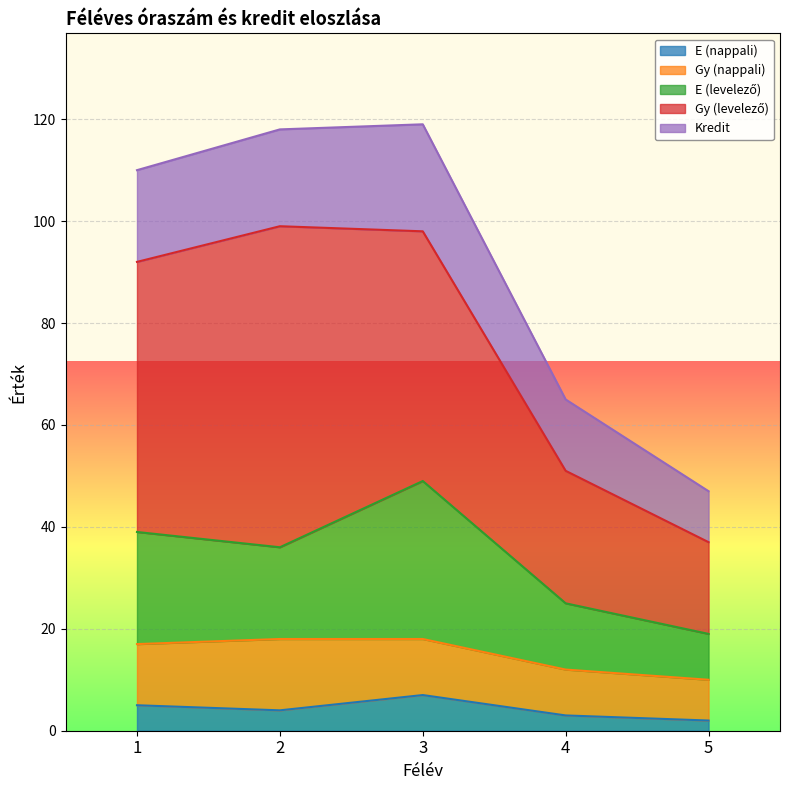

Reading left to right, transcribe all the data shown in this chart.

E (nappali): 1=5	2=4	3=7	4=3	5=2
Gy (nappali): 1=12	2=14	3=11	4=9	5=8
E (levelező): 1=22	2=18	3=31	4=13	5=9
Gy (levelező): 1=53	2=63	3=49	4=26	5=18
Kredit: 1=18	2=19	3=21	4=14	5=10